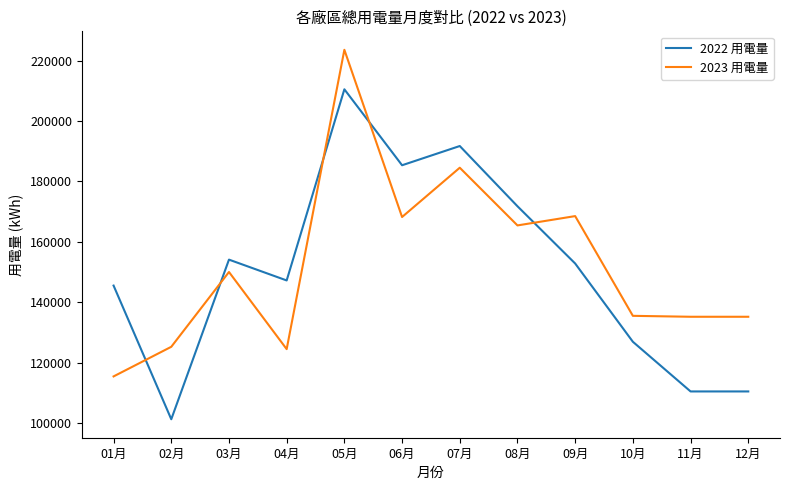

What is the minimum value for 2022 用電量?

101351.5